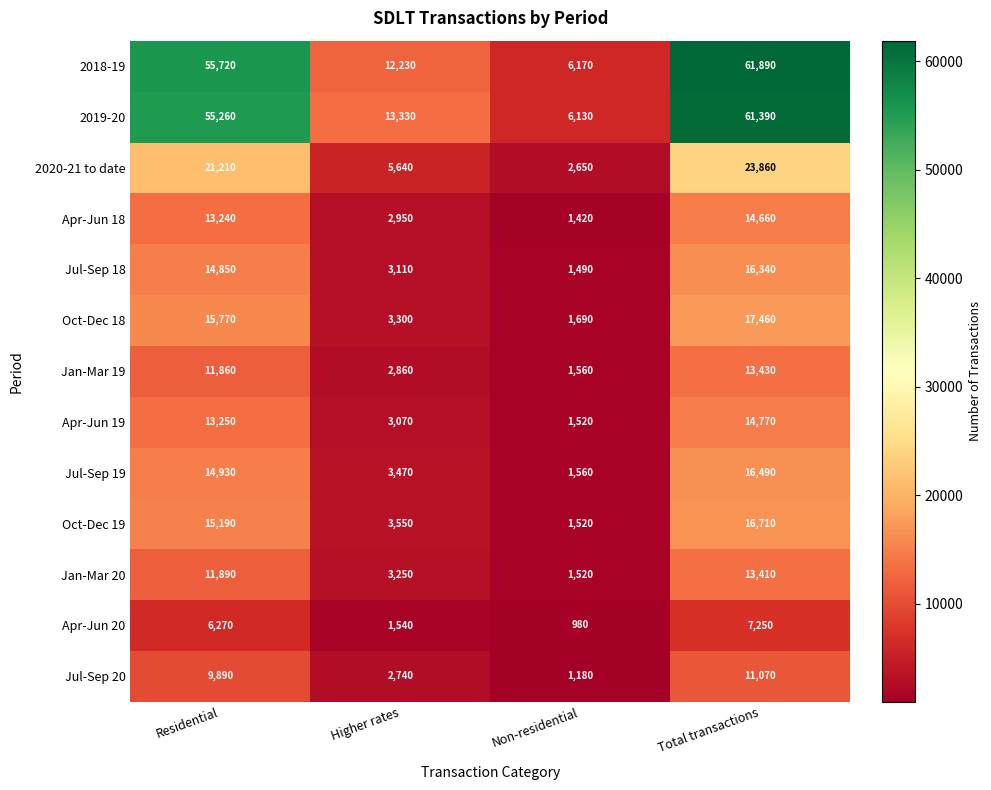

List the series in order of their peak value, highest first.

2018-19, 2019-20, 2020-21 to date, Oct-Dec 18, Oct-Dec 19, Jul-Sep 19, Jul-Sep 18, Apr-Jun 19, Apr-Jun 18, Jan-Mar 19, Jan-Mar 20, Jul-Sep 20, Apr-Jun 20